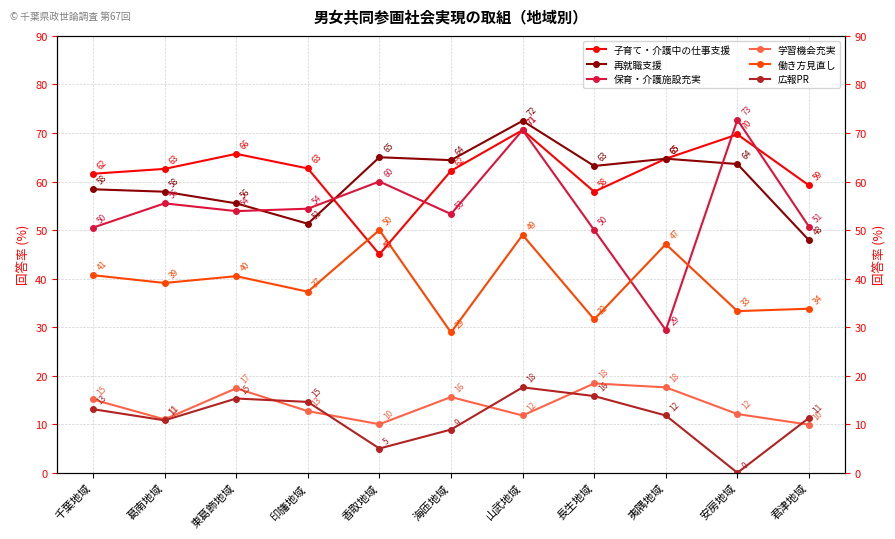

At which category is the sum across all series the highest?

山武地域